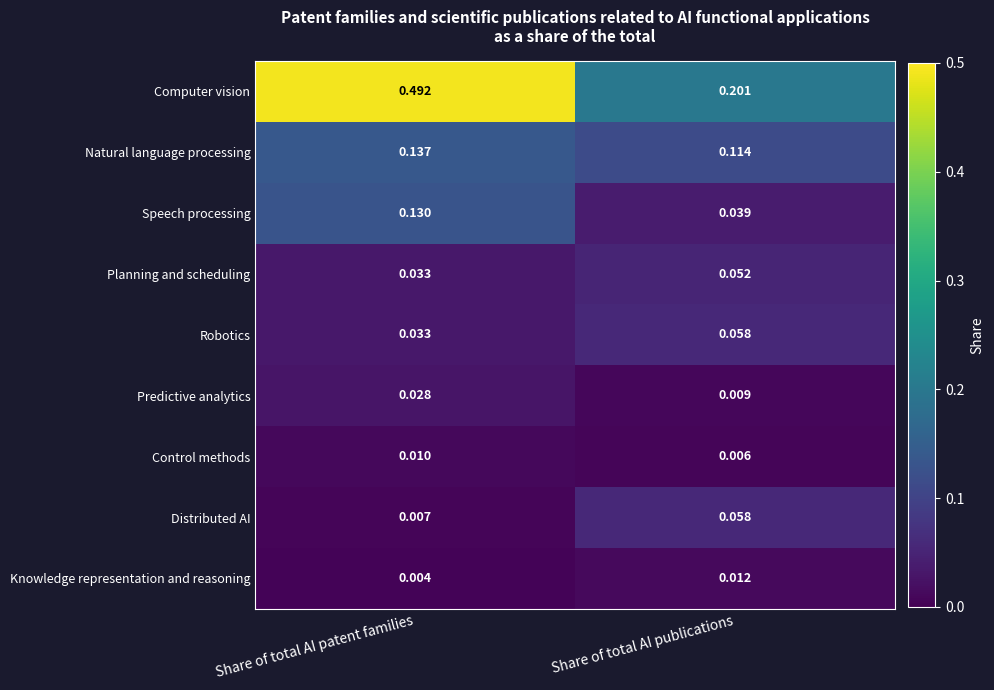

Where is Predictive analytics nearest to the value 0?

Share of total AI publications